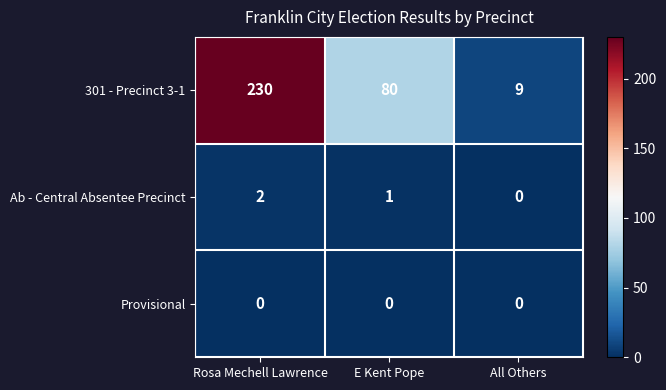

Is it true that 301 - Precinct 3-1 equals 3 at All Others?

False